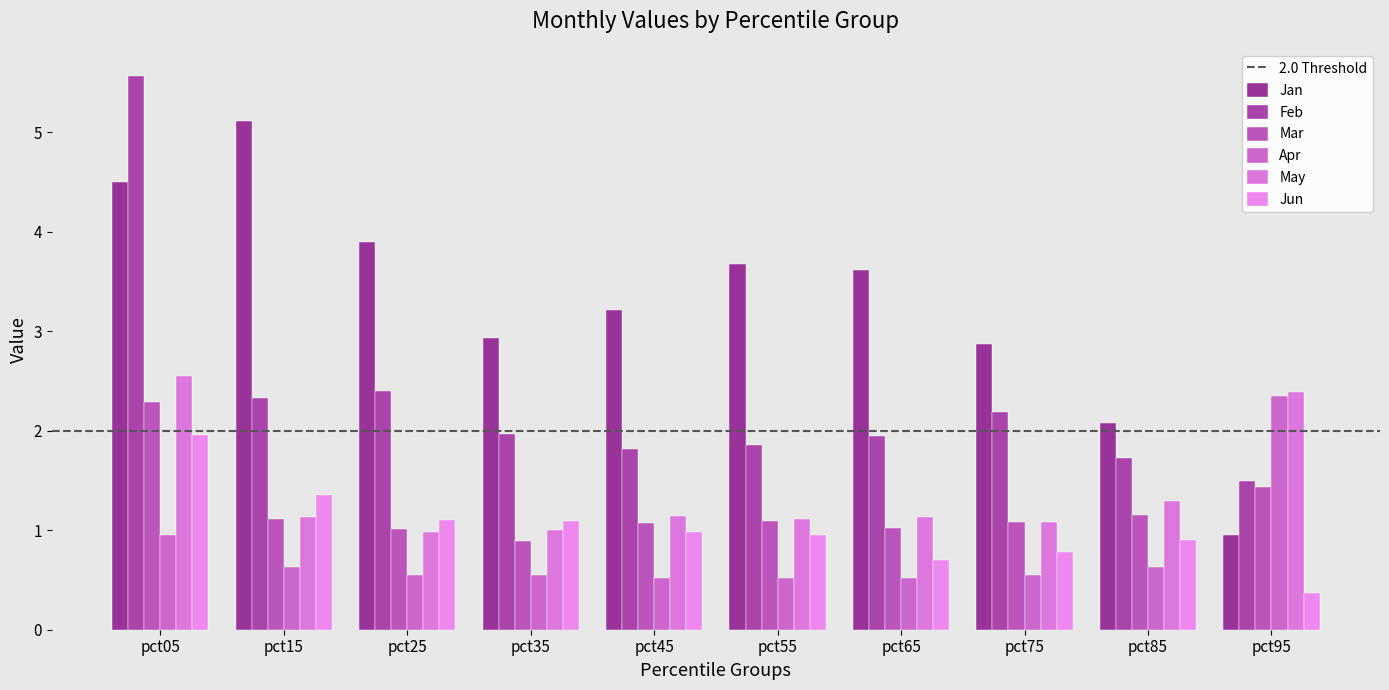

What is the highest value of the Mar series?

2.3